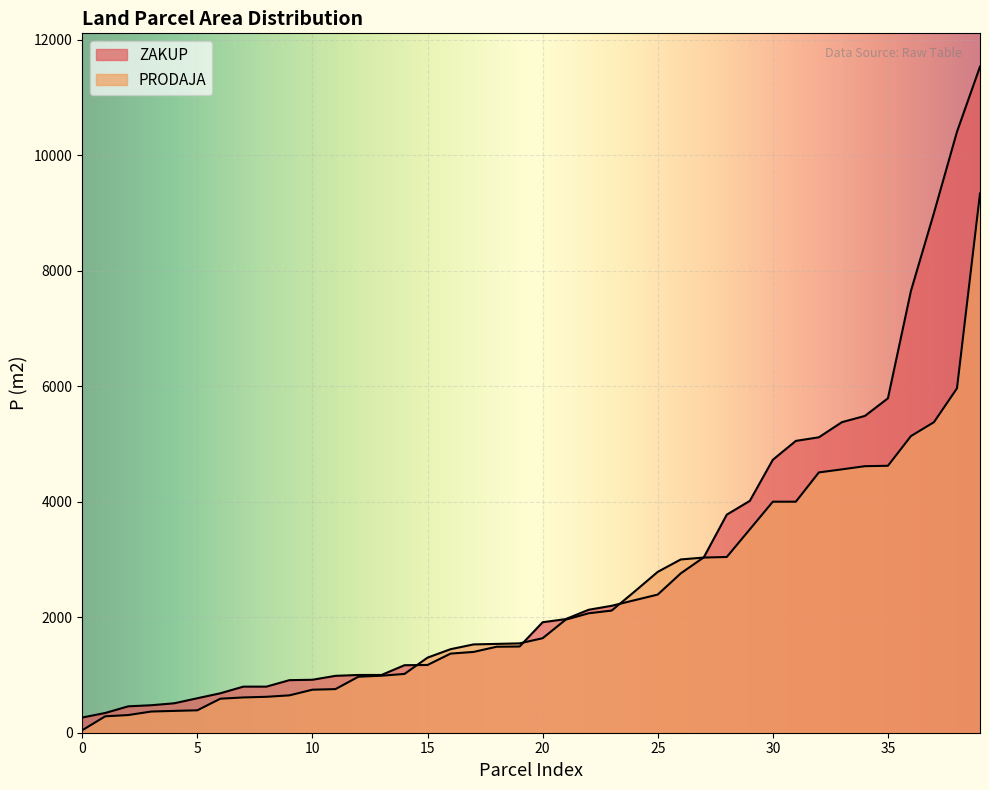

How many lines are shown in the chart?

2